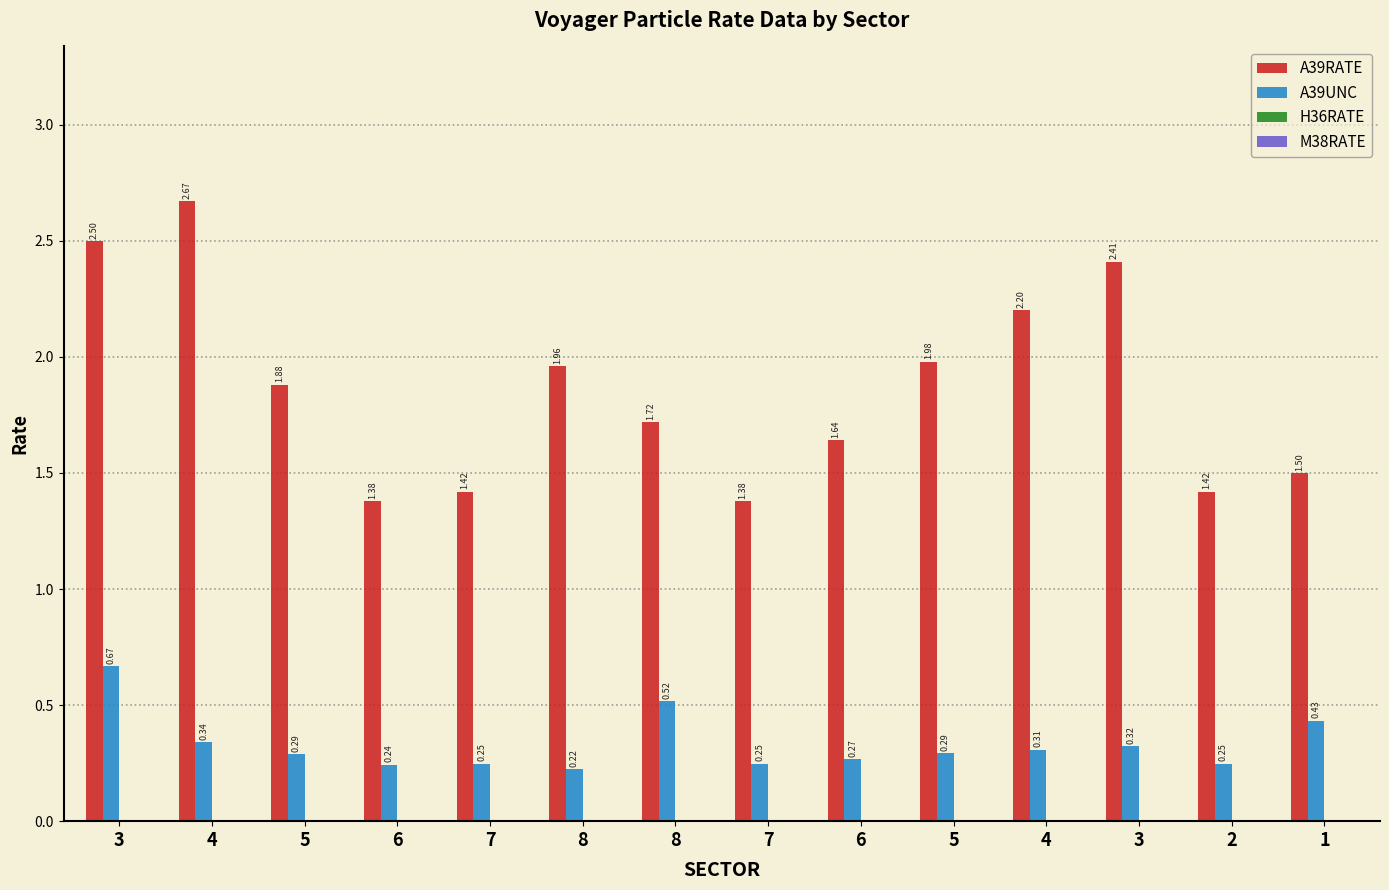

Which series has the largest total across all categories?

A39RATE